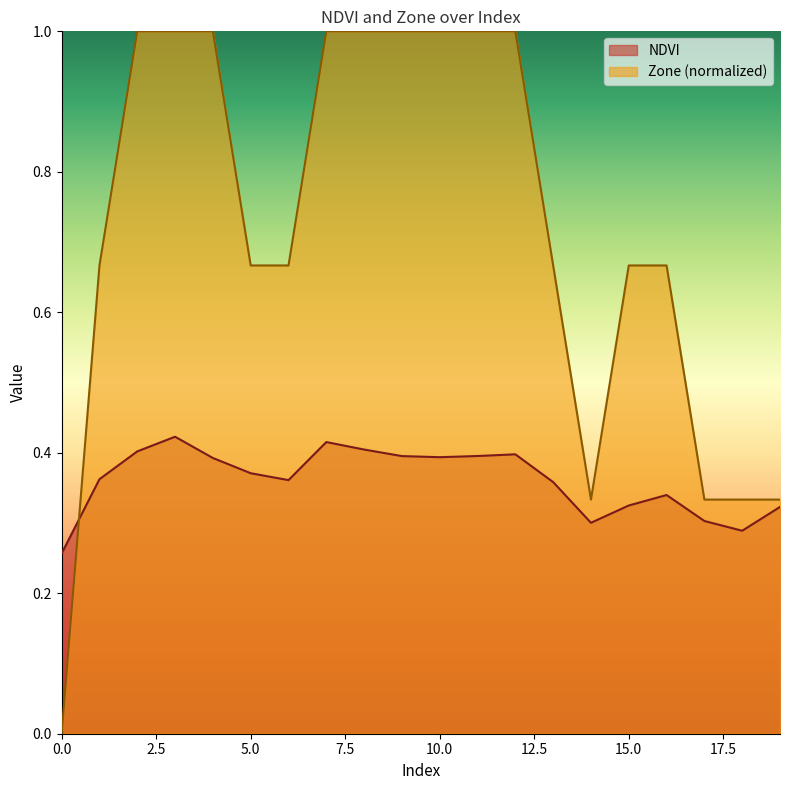

Where is the first local minimum for NDVI?

6